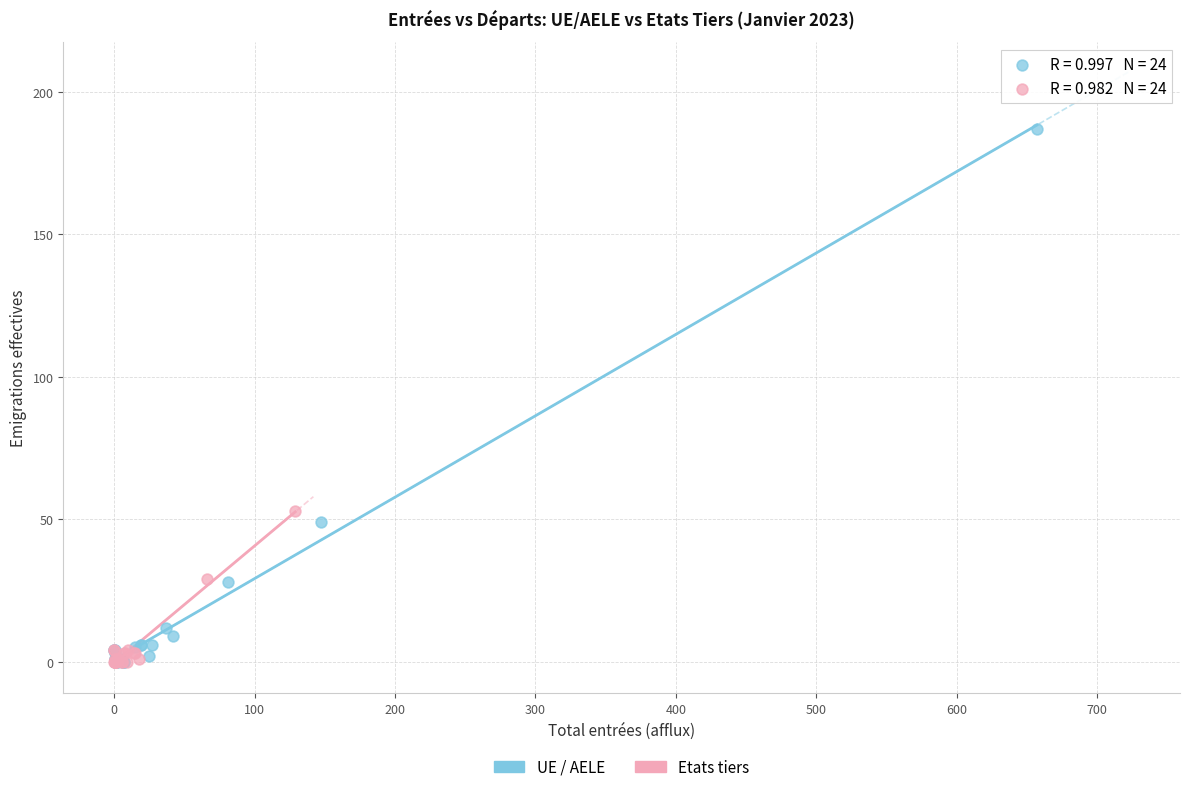

Which series has the largest Y range (max minus min)?

UE / AELE